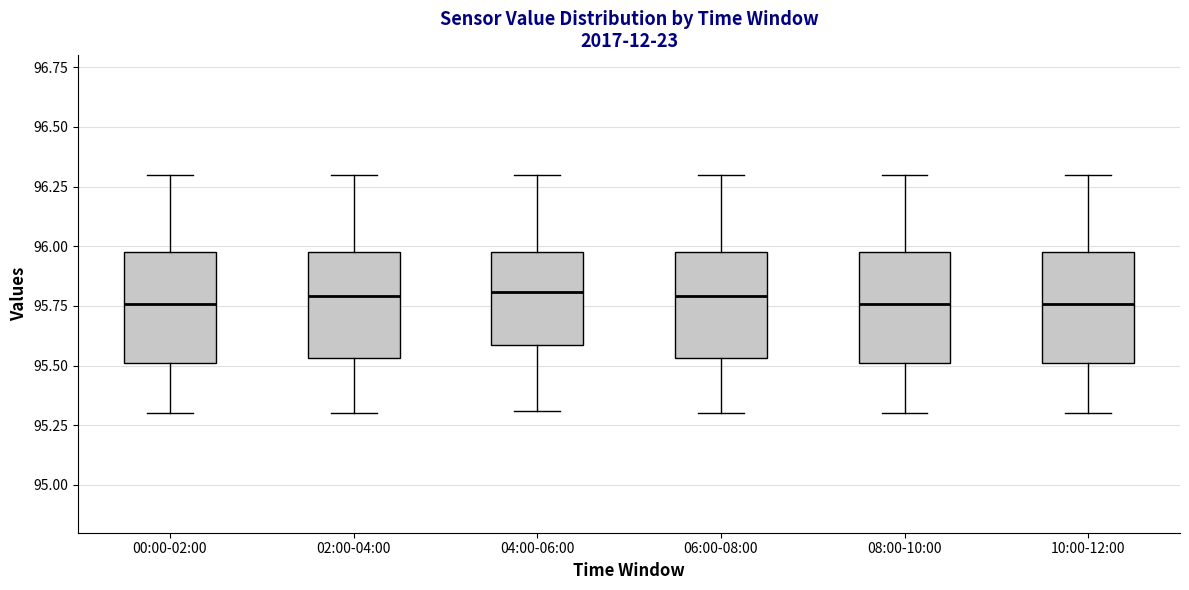

Reading left to right, read every box against the y-axis: the position of its median line, the range the box covers, and the ends of its whiskers. The values are not printed on the chart, so give them approximately, as read against the axis.

00:00-02:00: median 95.75, box 95.50 to 96.00, whiskers 95.30 to 96.30
02:00-04:00: median 95.80, box 95.55 to 96.00, whiskers 95.30 to 96.30
04:00-06:00: median 95.80, box 95.60 to 96.00, whiskers 95.30 to 96.30
06:00-08:00: median 95.80, box 95.55 to 96.00, whiskers 95.30 to 96.30
08:00-10:00: median 95.75, box 95.50 to 96.00, whiskers 95.30 to 96.30
10:00-12:00: median 95.75, box 95.50 to 96.00, whiskers 95.30 to 96.30